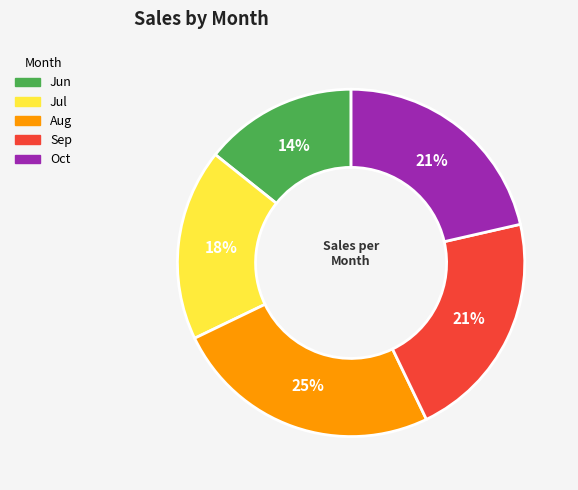

Approximately how many times larger is the value at Oct compared to Jul?

1.2